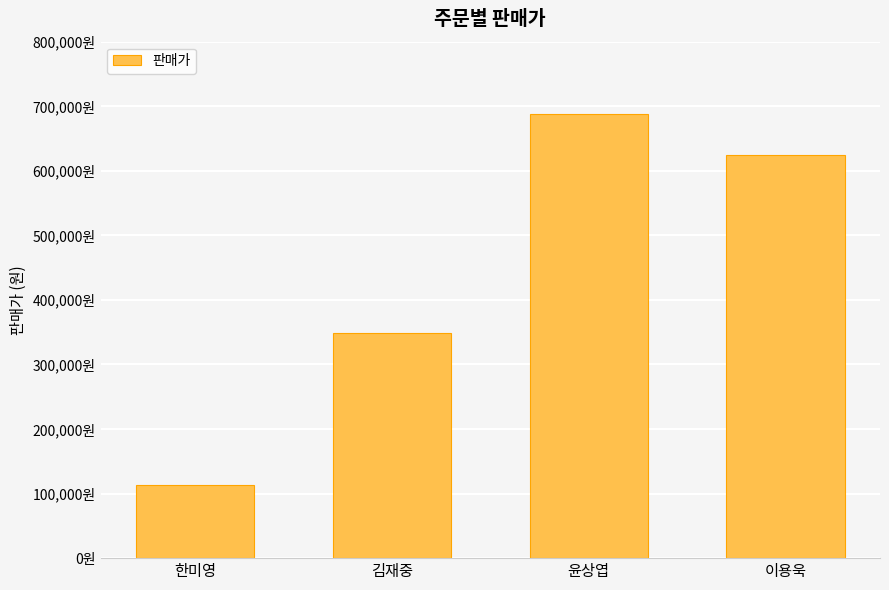

How many values are between 349000 and 688000?

3